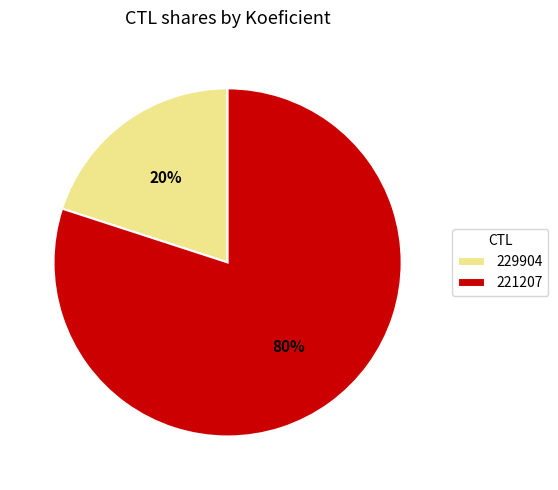

Do 229904 and 221207 together represent more than half of the pie?

Yes